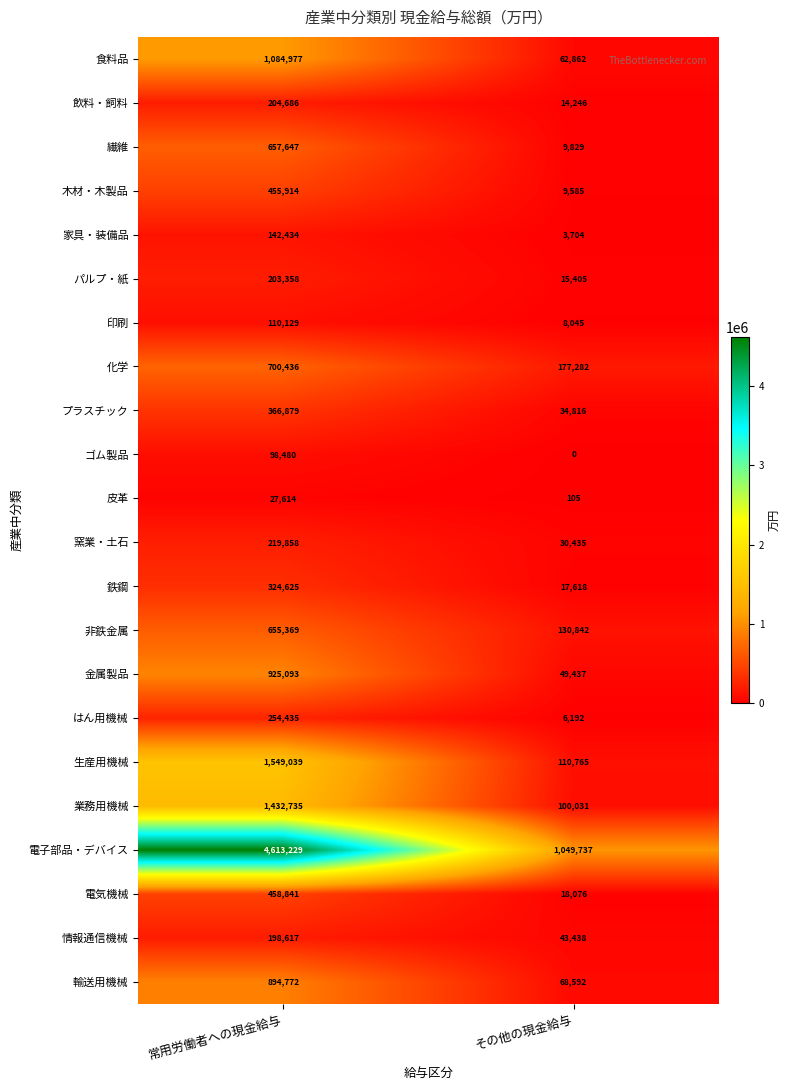

Is it true that 鉄鋼 equals 9079 at その他の現金給与?

False